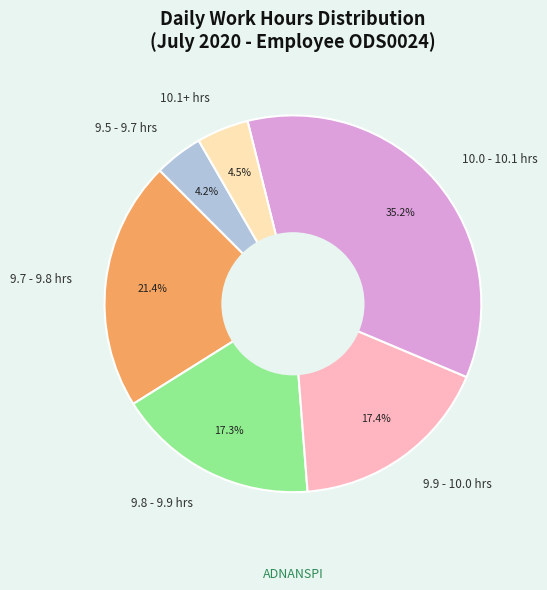

What is the ratio of the value at 9.7 - 9.8 hrs to the value at 10.0 - 10.1 hrs?

0.6